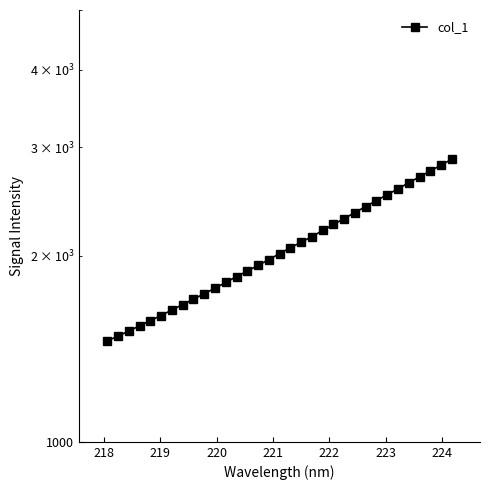

How many categories are shown in the chart?

33